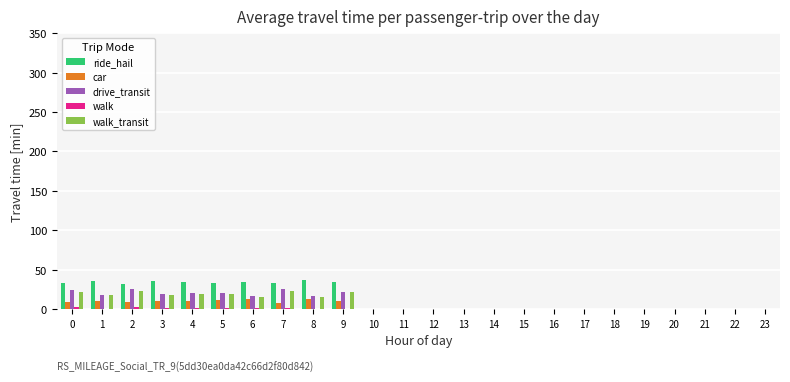

What is the highest value of the drive_transit series?

25.6